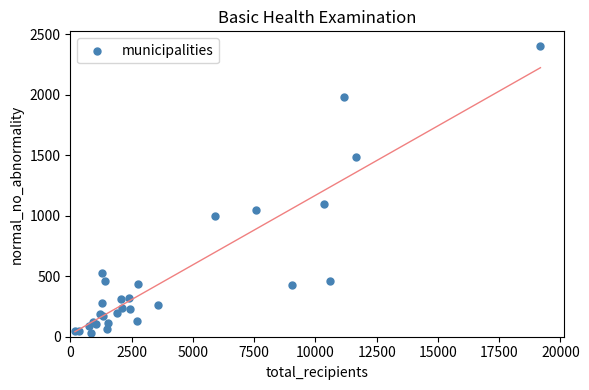

What Y value in the scatter plot is closest to 1216?

1096